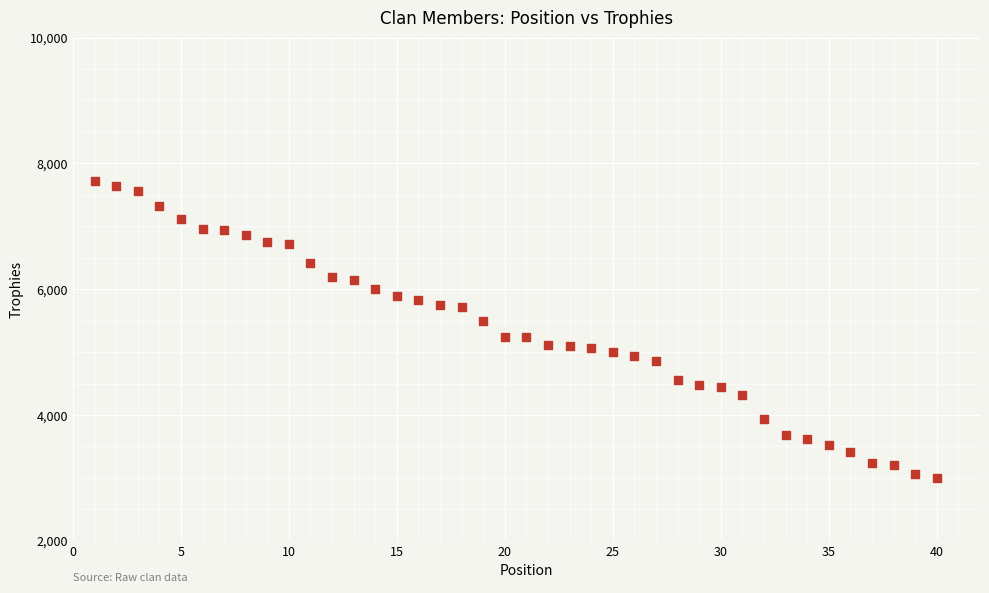

What is the range of Y values (max minus min)?

4716